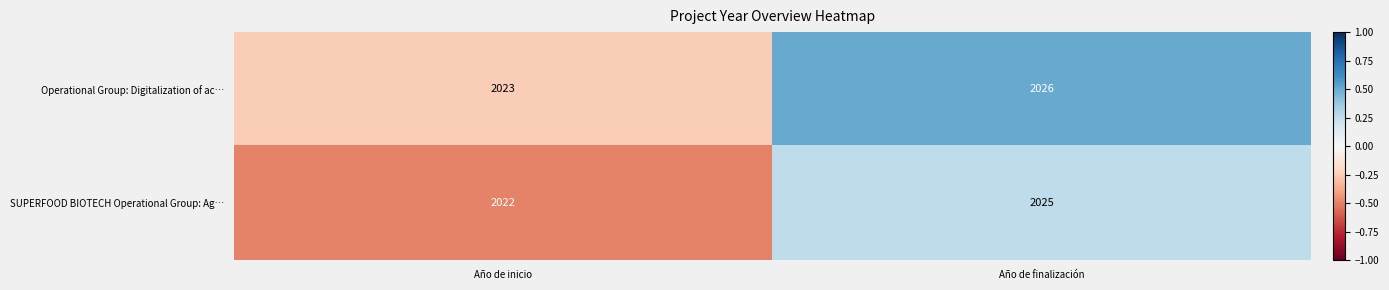

Rank the series at Año de inicio from lowest to highest value.

SUPERFOOD BIOTECH Operational Group: Ag…, Operational Group: Digitalization of ac…